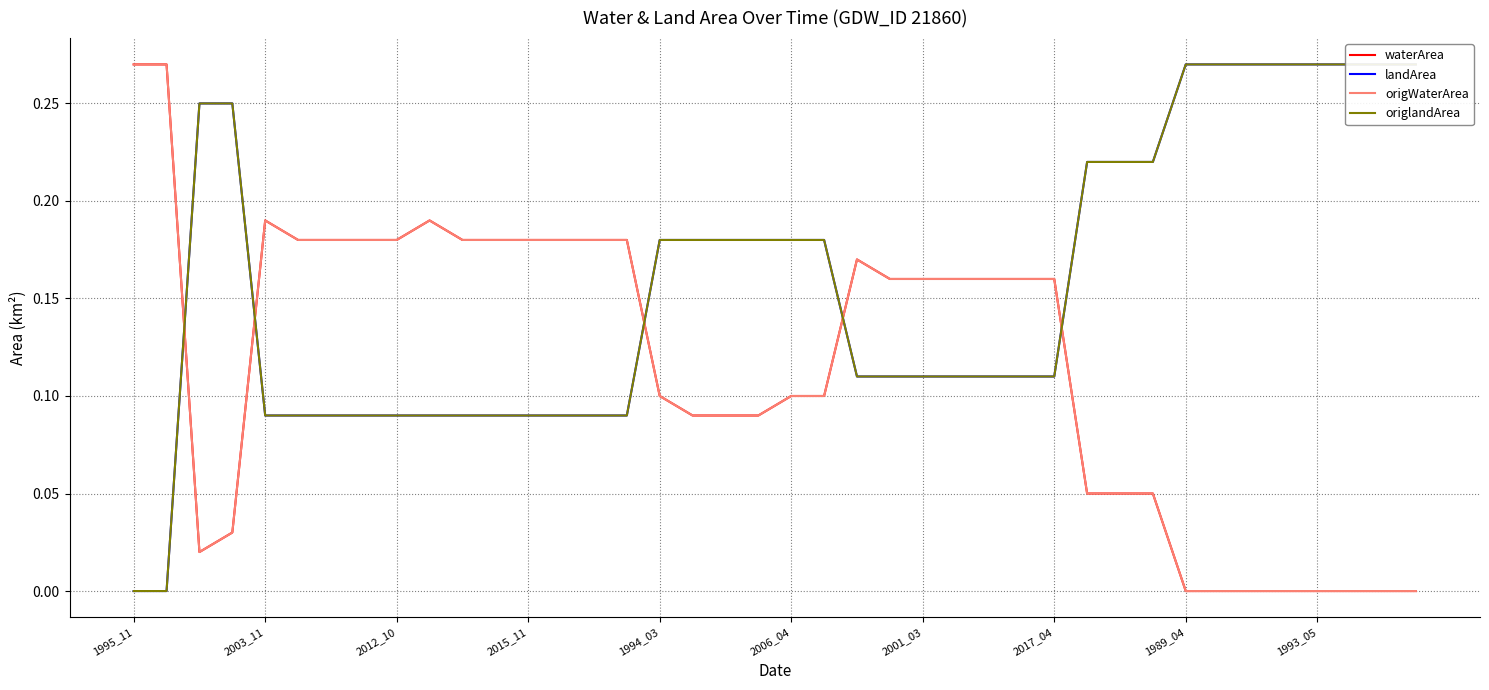

At how many categories does at least one series exceed 0?

40